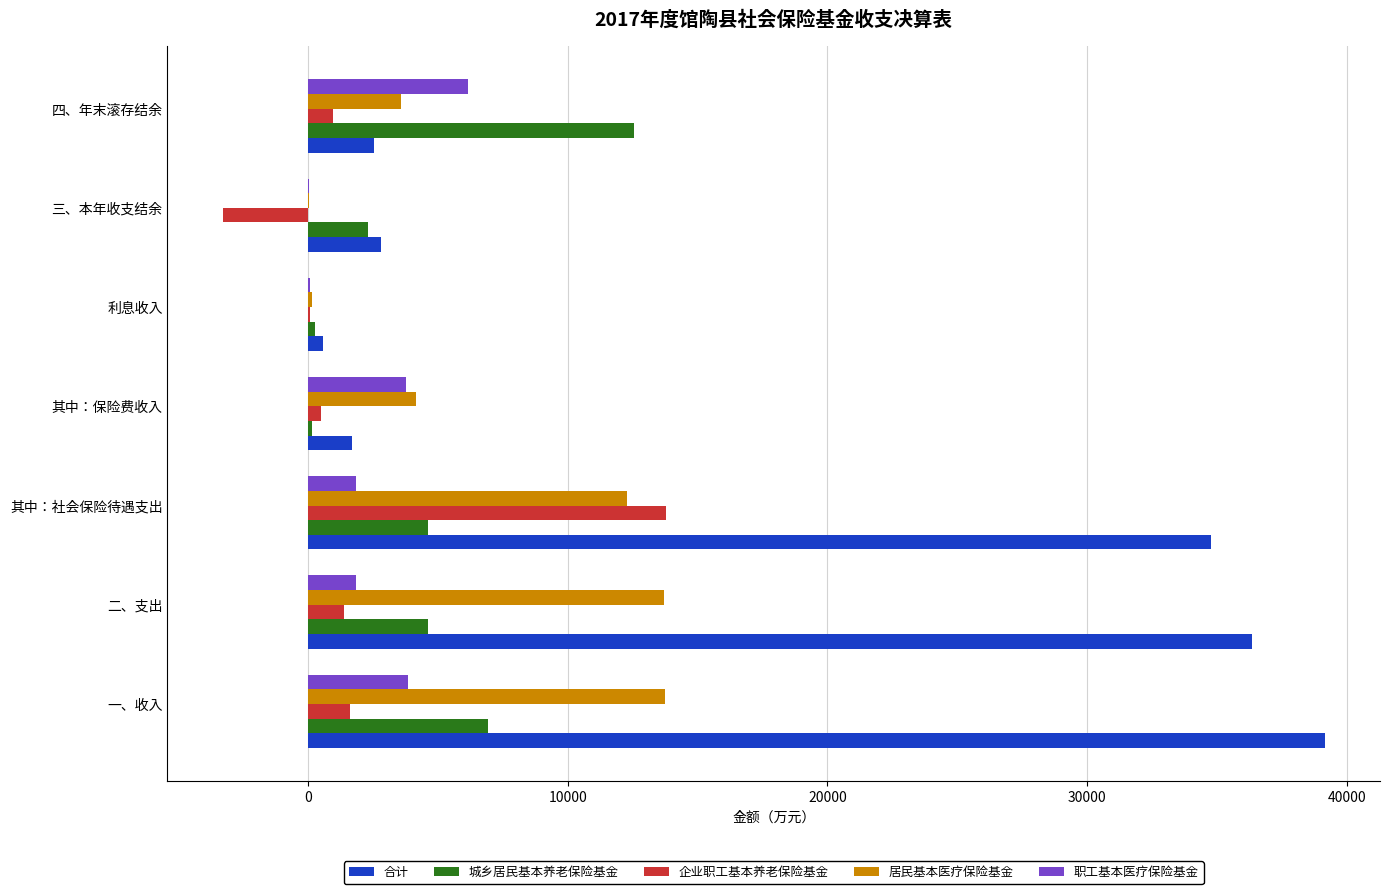

Between 三、本年收支结余 and 四、年末滚存结余, which series saw the biggest shift?

城乡居民基本养老保险基金